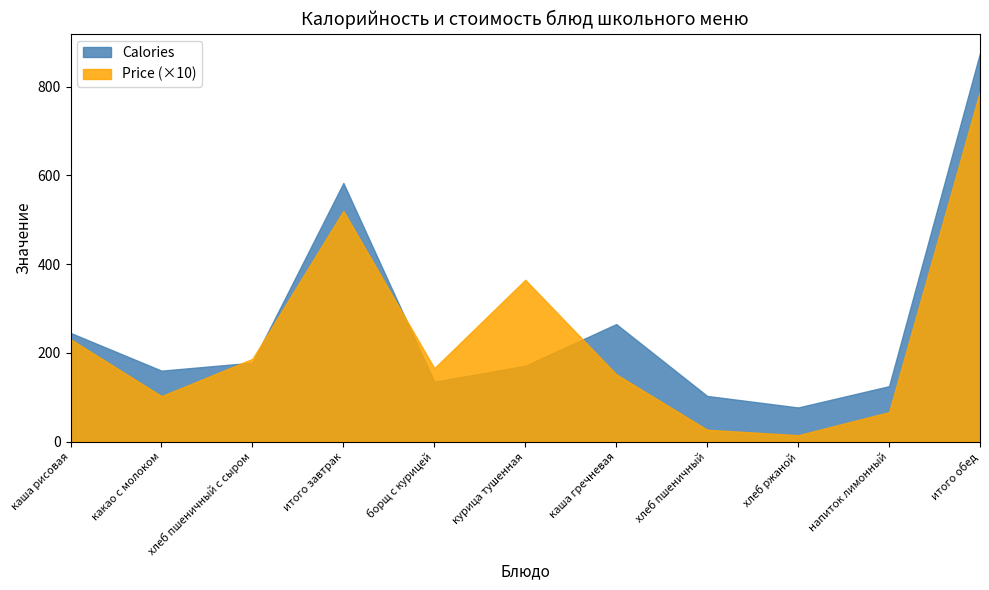

Reading right to left, extract all data points from this chart.

Calories: итого обед=876.0	напиток лимонный=125.0	хлеб ржаной=77.0	хлеб пшеничный=103.0	каша гречневая=265.0	курица тушенная=171.0	борщ с курицей=135.0	итого завтрак=583.0	хлеб пшеничный с сыром=178.0	какао с молоком=160.0	каша рисовая=245.0
Price: итого обед=79.0	напиток лимонный=6.7	хлеб ржаной=1.4	хлеб пшеничный=2.7	каша гречневая=15.2	курица тушенная=36.5	борщ с курицей=16.6	итого завтрак=52.0	хлеб пшеничный с сыром=18.7	какао с молоком=10.3	каша рисовая=23.1